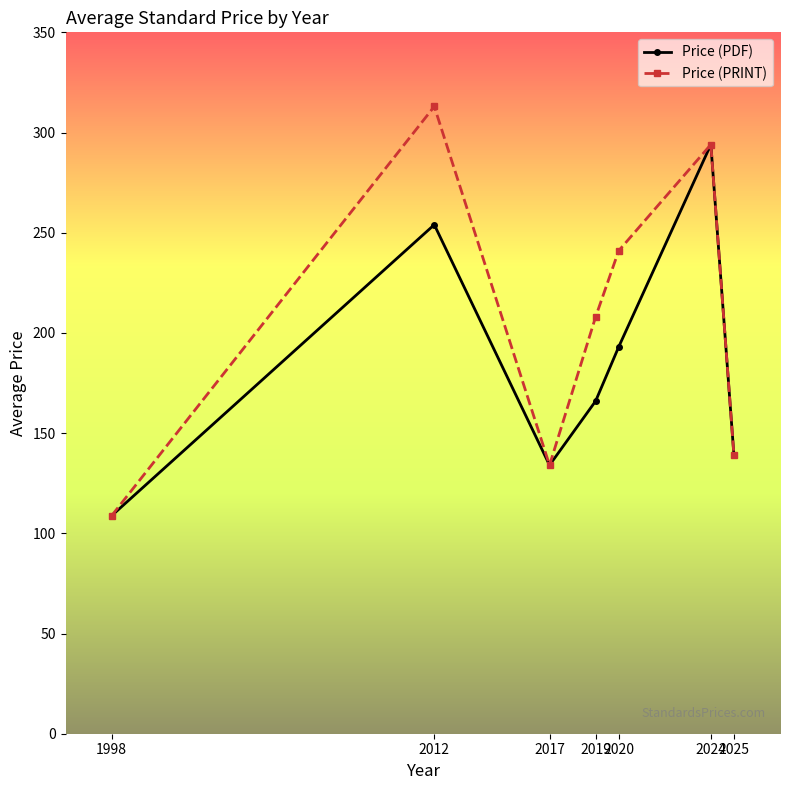

At which category does Price (PRINT) reach its first local valley?

2017